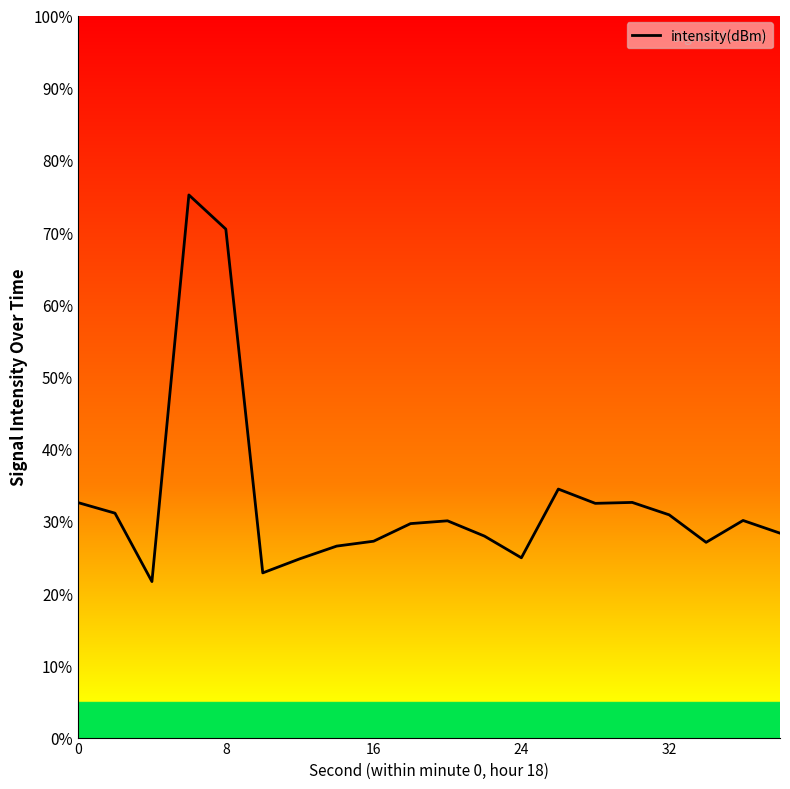

Does the chart display data point markers on the line(s)?

No